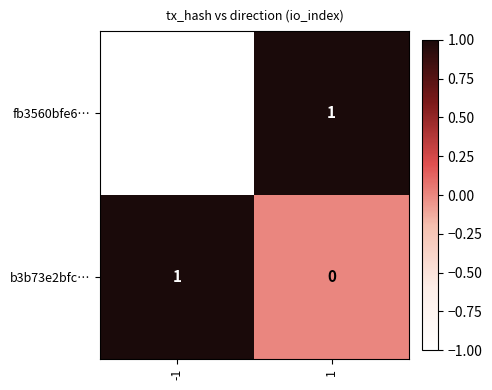

At which category is the sum across all series the highest?

1